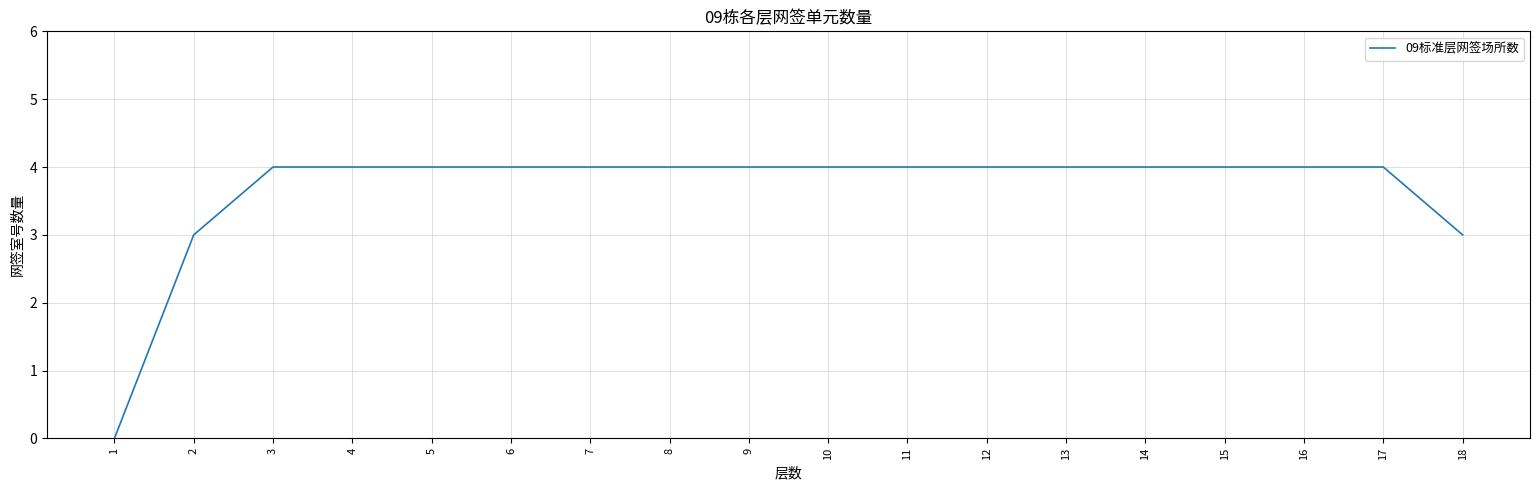

What is the sum of all values?

66